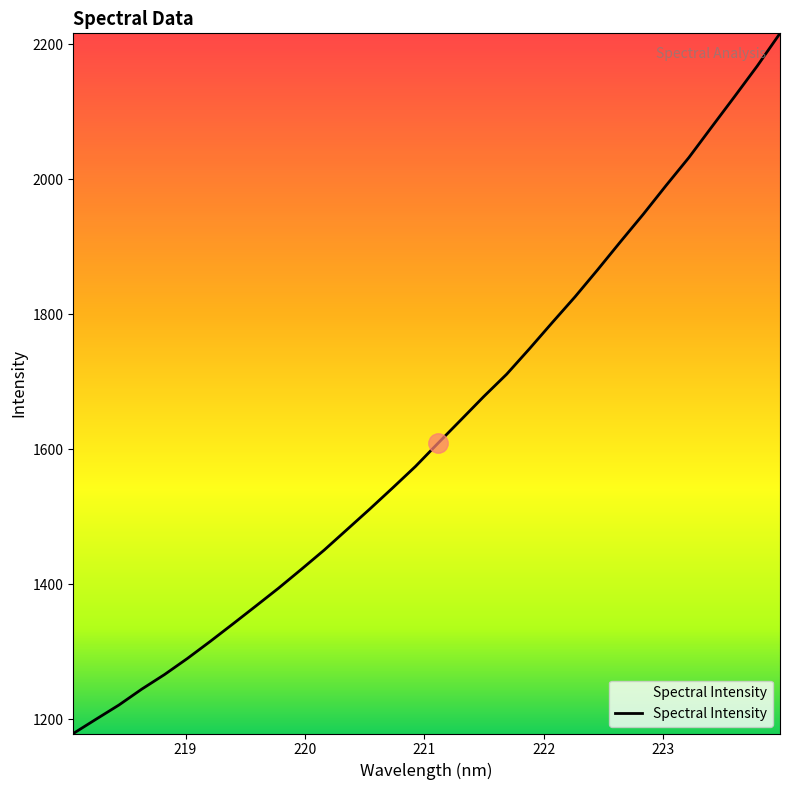

Reading right to left, transcribe all the data shown in this chart.

2215.8	2167.4	2122.0	2077.1	2032.0	1990.6	1948.2	1907.5	1866.1	1825.7	1787.5	1748.8	1711.1	1678.2	1643.7	1609.4	1574.6	1542.8	1511.6	1481.2	1450.9	1422.4	1394.5	1367.9	1341.5	1315.5	1290.3	1266.5	1244.9	1221.3	1200.4	1179.2